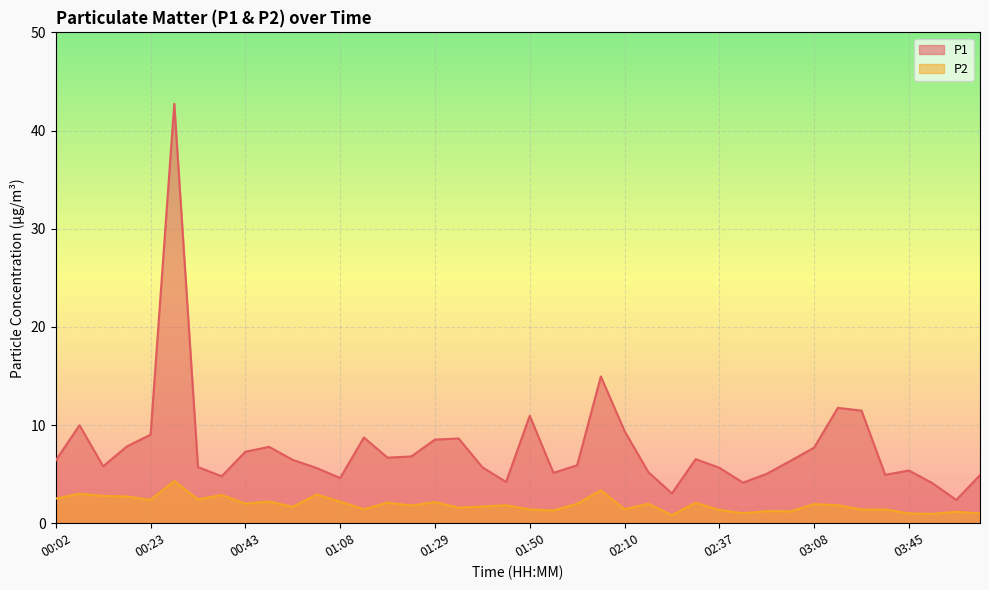

Which series has the largest total across all categories?

P1